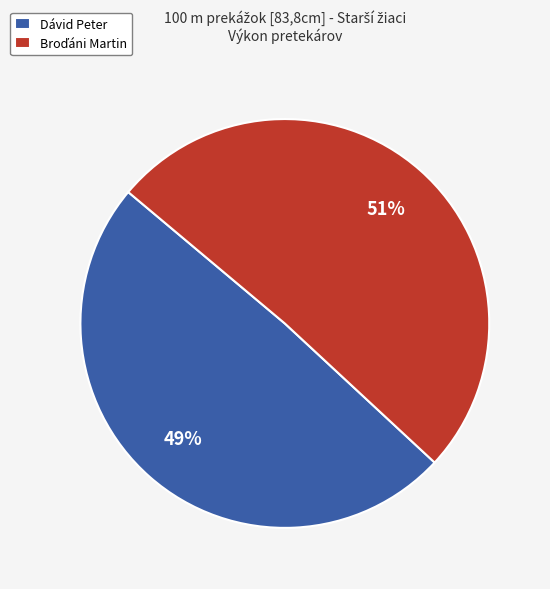

The Dávid Peter slice represents 49% of the pie. True or false?

True